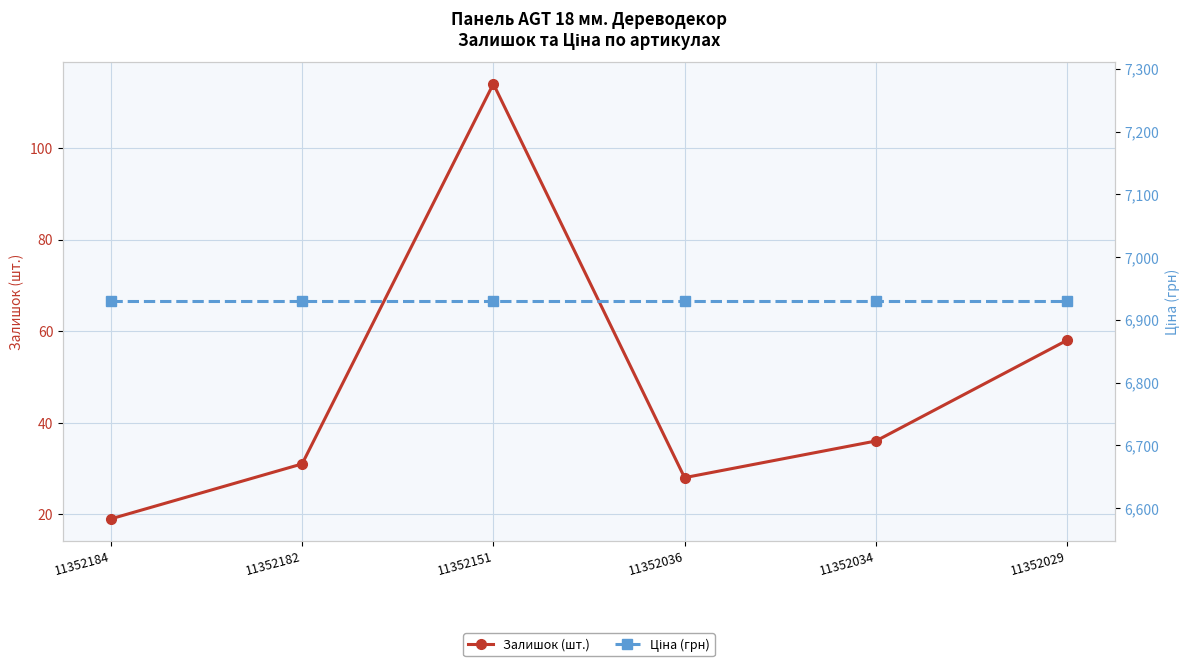

The value of Ціна (грн) at 11352036 is 6929.6. True or false?

True